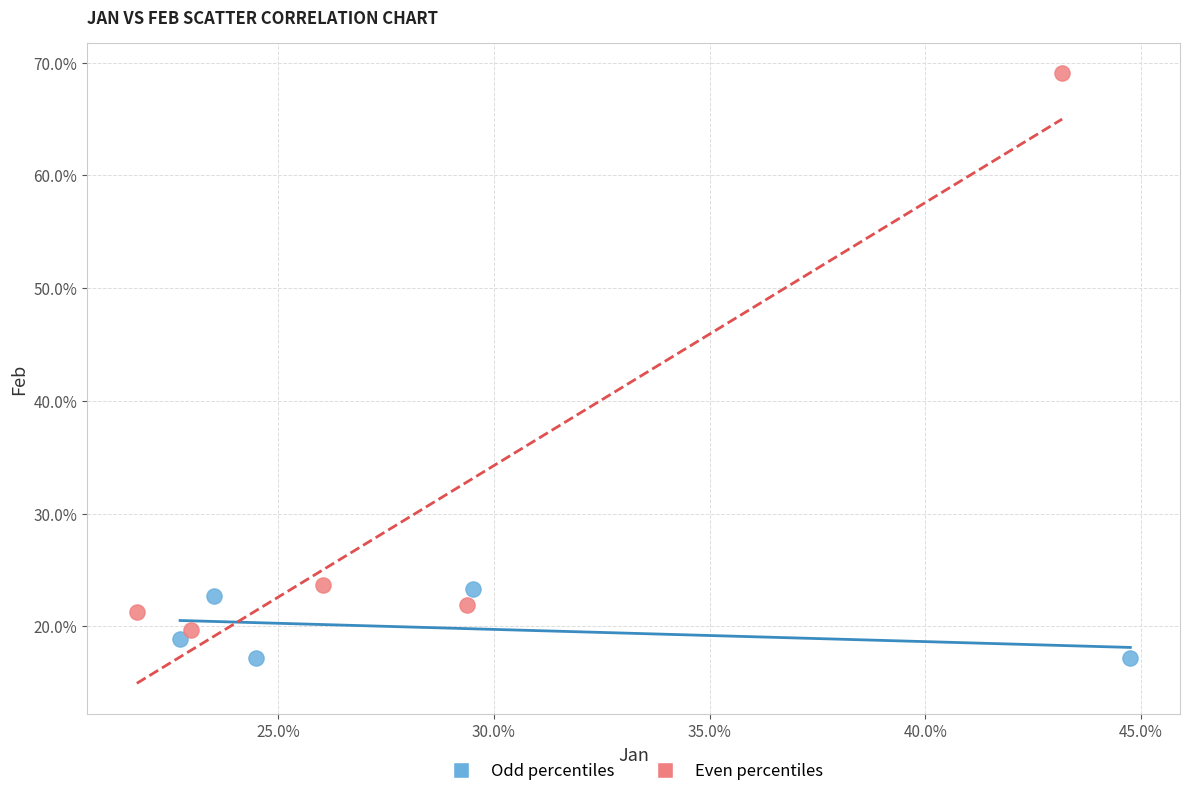

Which series has the widest spread of Y values?

Even percentiles